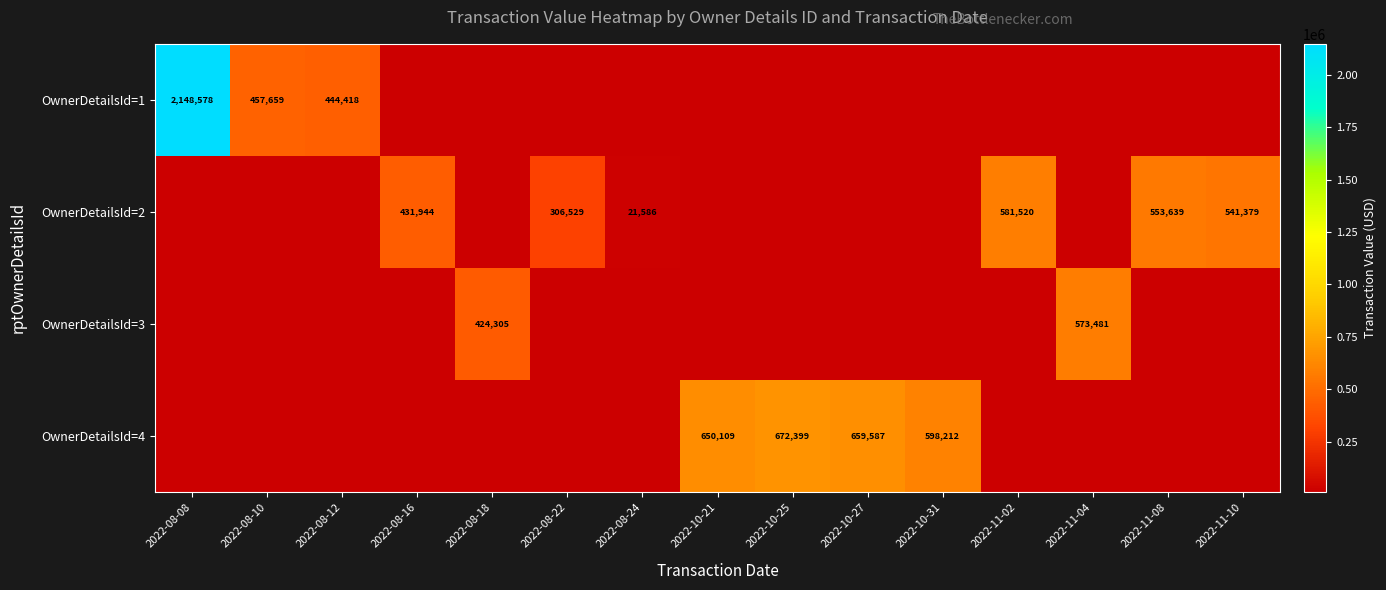

The value of OwnerDetailsId=2 at 2022-11-02 is 581520. True or false?

True